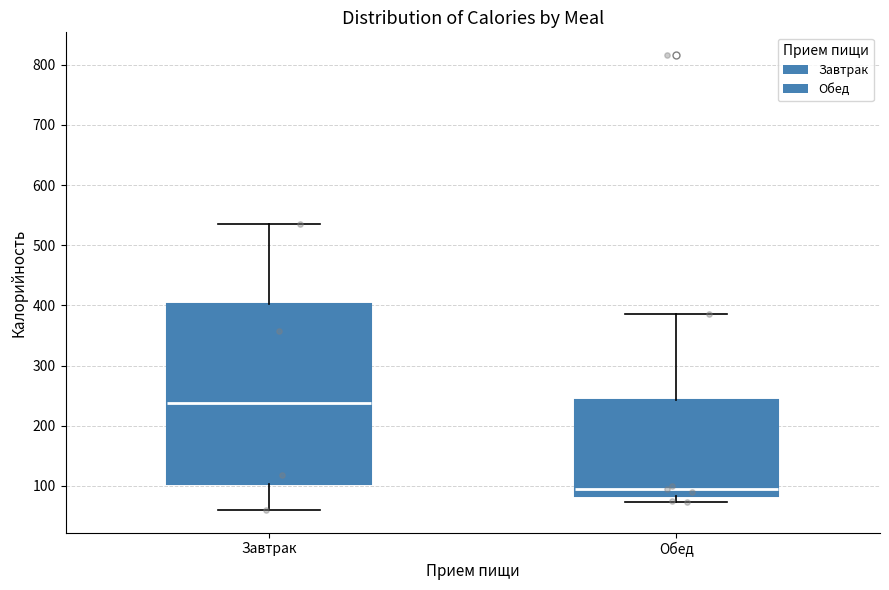

Comparing the boxes themselves (not the whiskers), which one is the tallest?

Завтрак